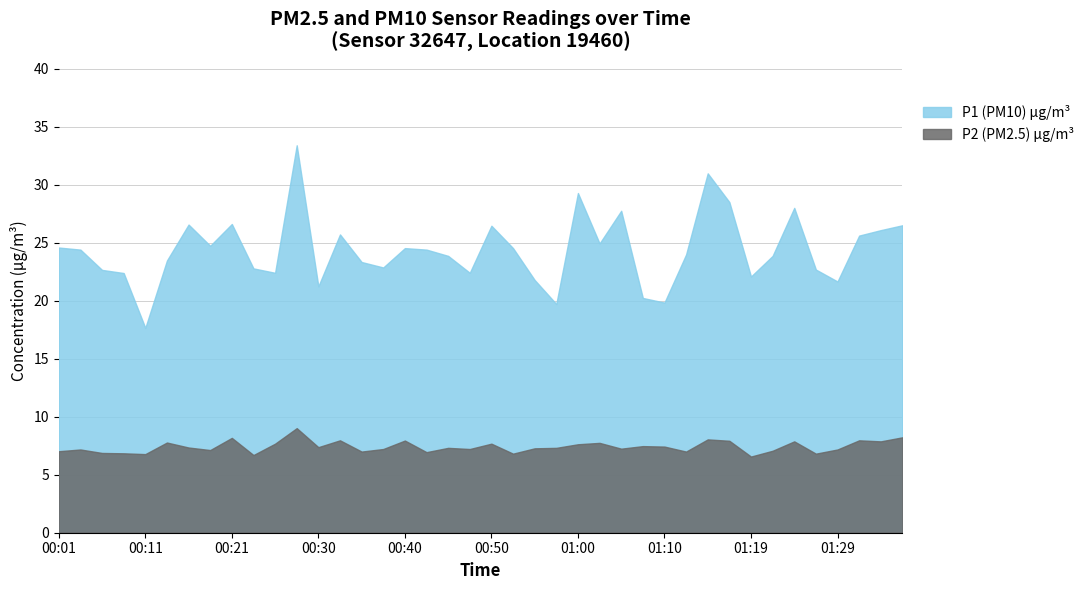

Which has a higher value, 00:57 or 00:42?

00:42